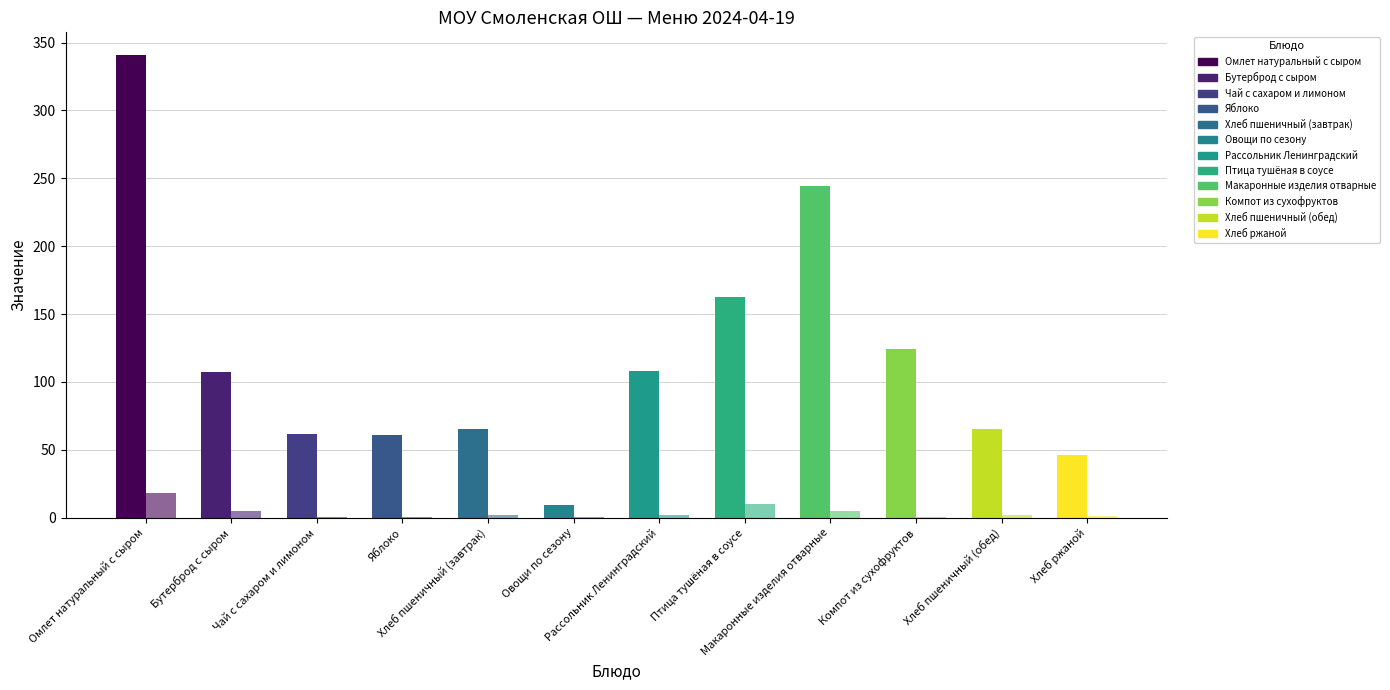

What is the minimum value shown in the chart?

0.3